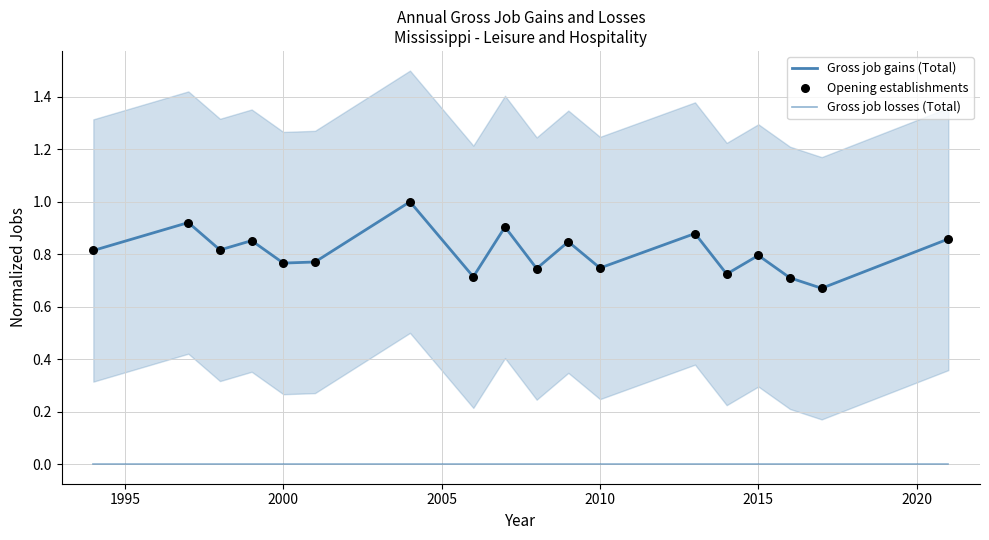

Which series has the widest spread of Y values?

Gross job gains (Total)